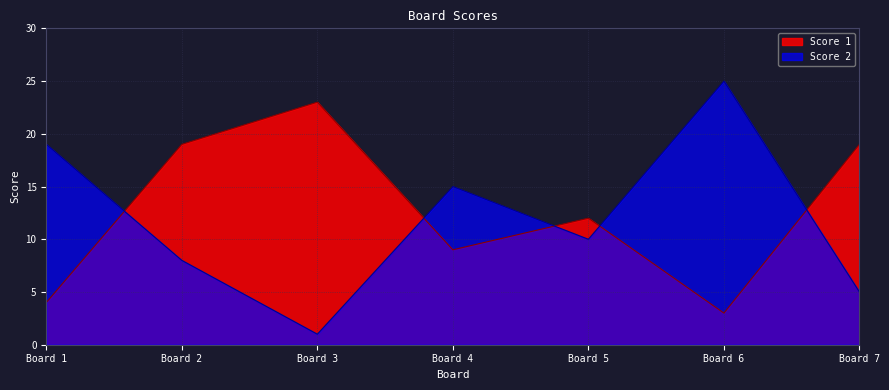

Which series has the largest range (max minus min)?

Score 2